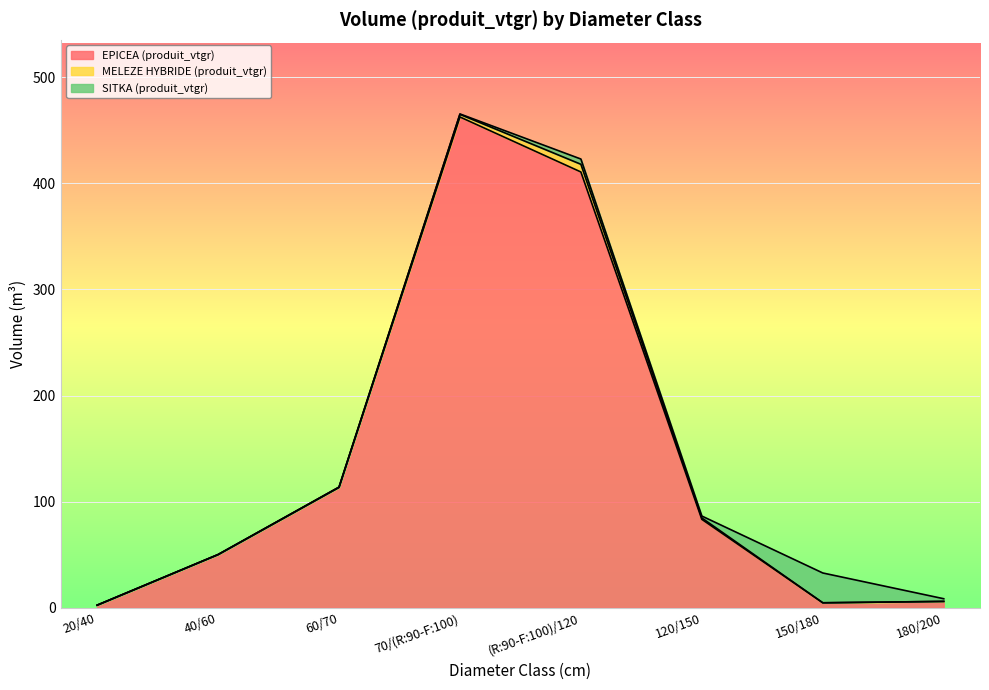

How many intersections are there between SITKA (produit_vtgr) and EPICEA (produit_vtgr)?

2